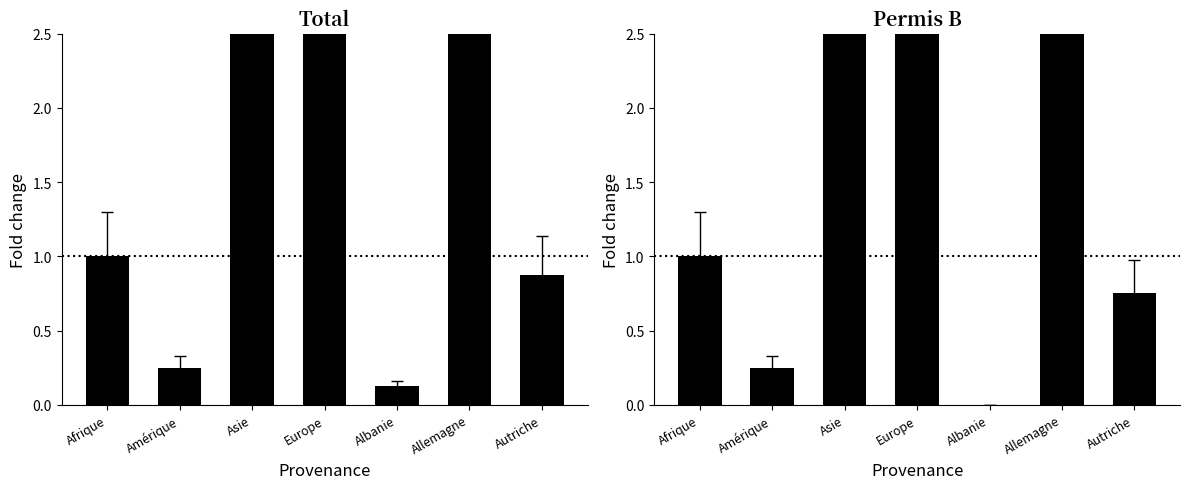

Rank the series at Autriche from highest to lowest value.

Total, Permis B Total